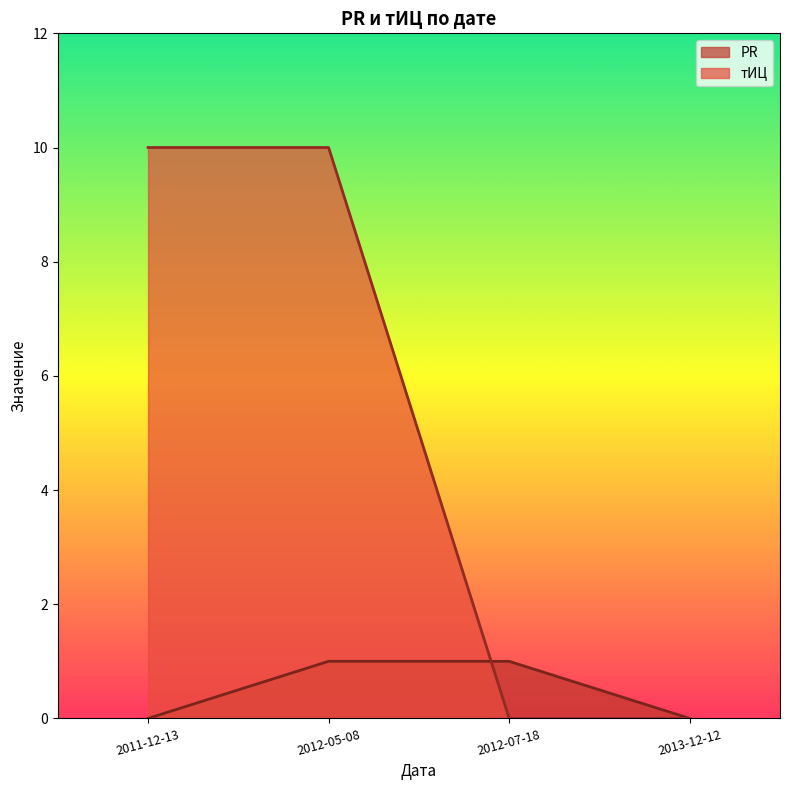

Reading left to right, transcribe all the data shown in this chart.

PR: 0	1	1	0
тИЦ: 10	10	0	0